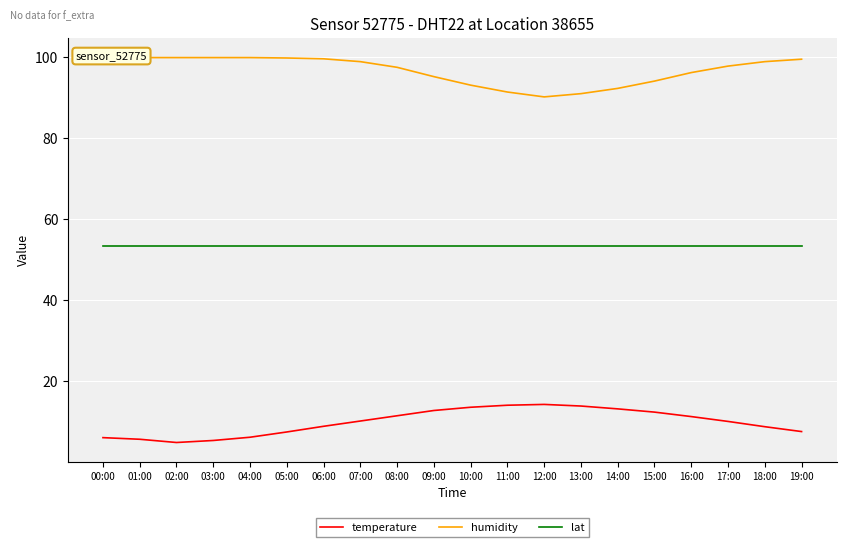

What are all the series names shown in the legend?

temperature, humidity, lat